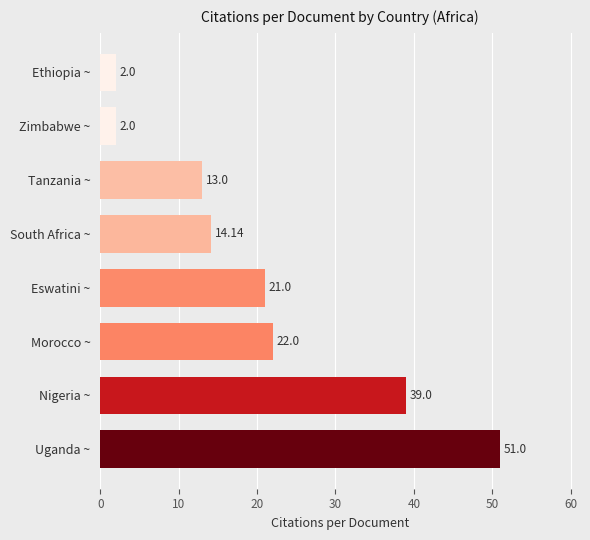

What is the smallest value displayed?

2.0